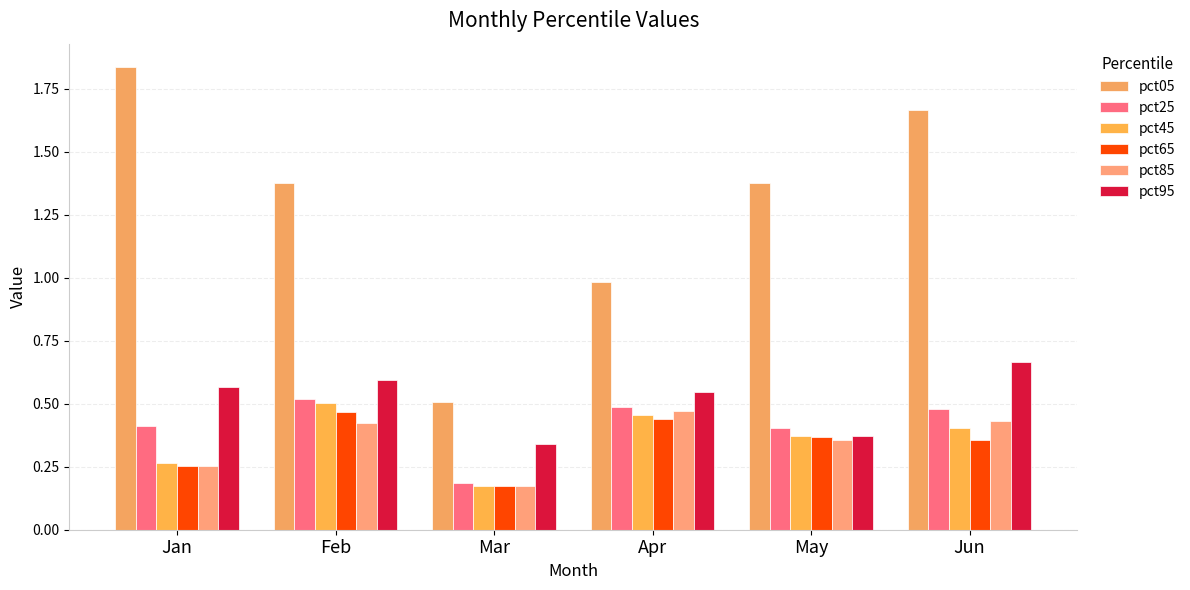

Rank the categories by pct95 value from highest to lowest.

Jun, Feb, Jan, Apr, May, Mar